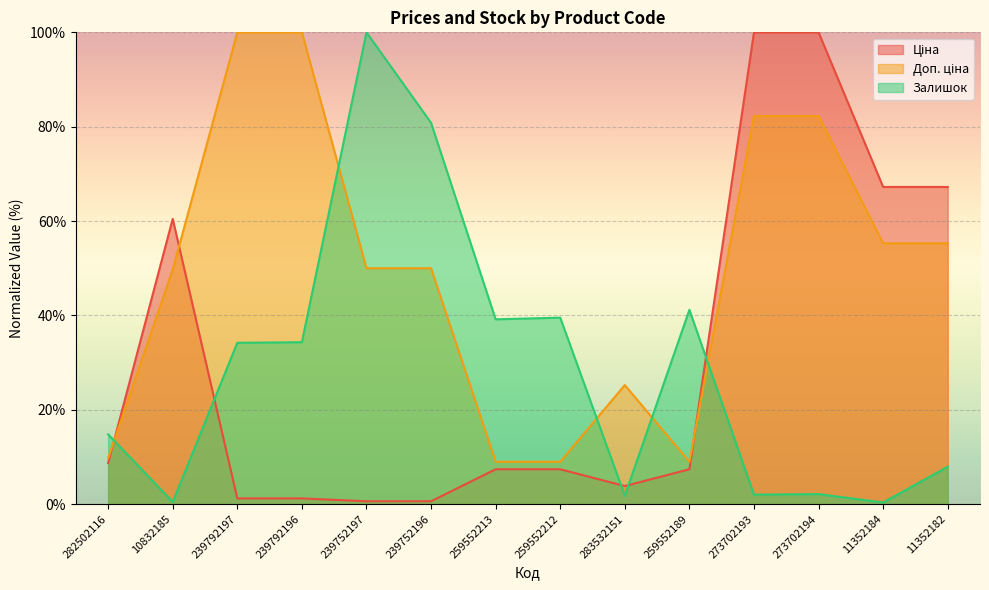

Reading left to right, extract all data points from this chart.

Ціна: 8.7	60.5	1.2	1.2	0.6	0.6	7.4	7.4	3.8	7.4	100.0	100.0	67.2	67.2
Доп. ціна: 9.7	49.7	100.0	100.0	50.0	50.0	9.0	9.0	25.2	9.0	82.2	82.2	55.3	55.3
Залишок: 14.8	0.5	34.2	34.3	100.0	80.8	39.2	39.5	1.8	41.2	2.0	2.1	0.4	7.9